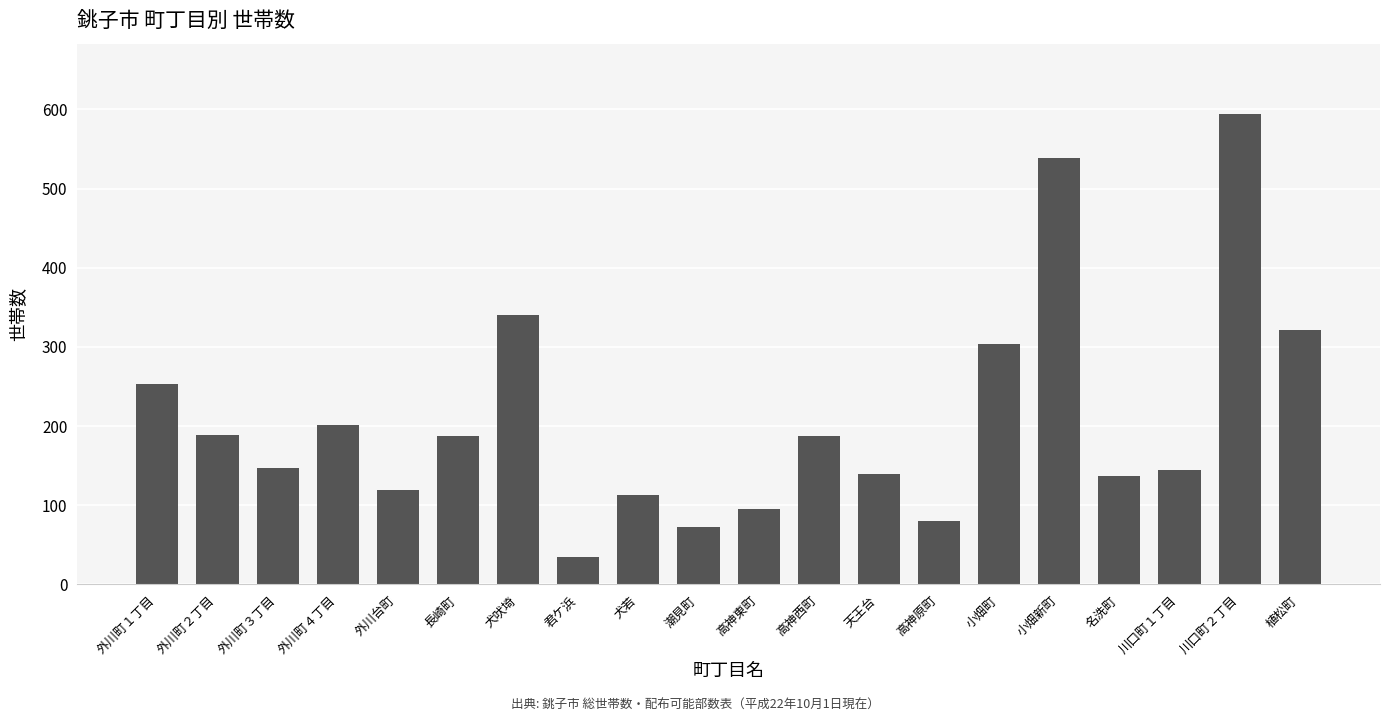

Where is the data nearest to the value 314?

植松町